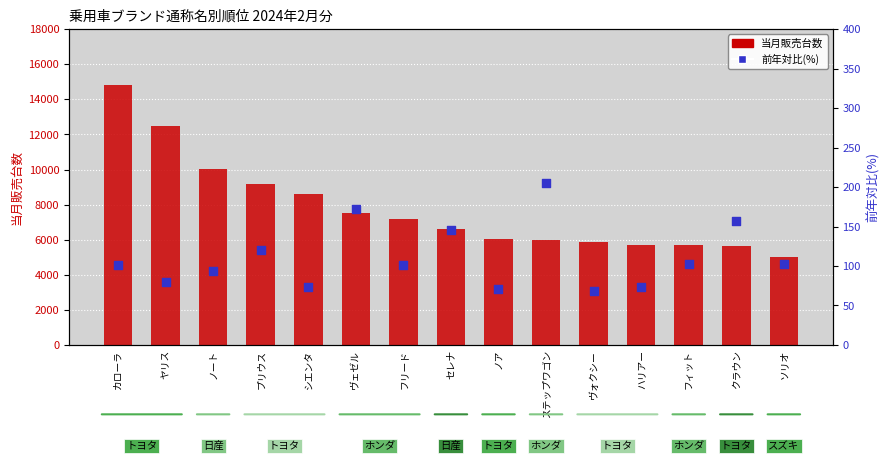

Which series reaches the minimum Y coordinate?

前年対比(%)